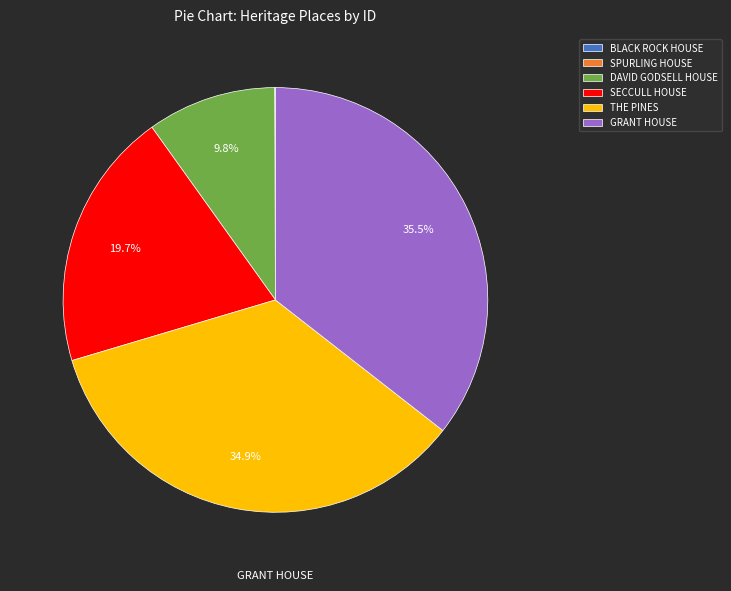

How many slices are in this pie chart?

6